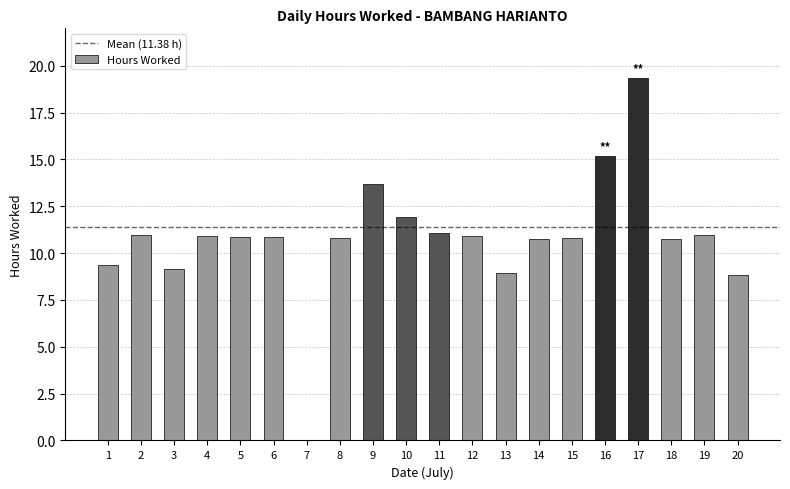

Which label corresponds to the largest value in the chart?

17